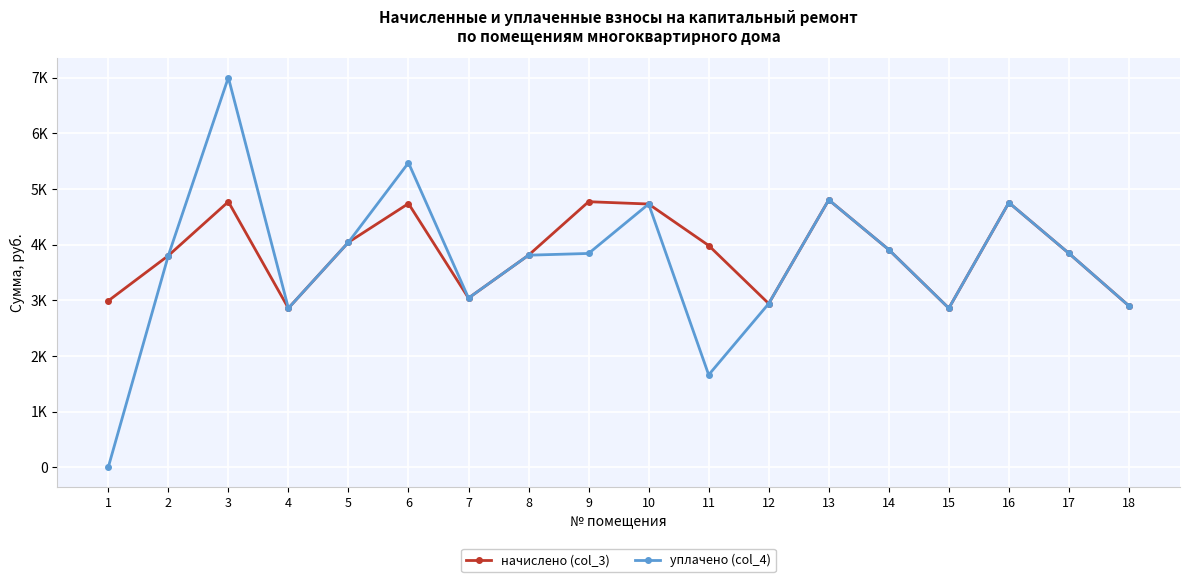

What are all the series names shown in the legend?

начислено (col_3), уплачено (col_4)